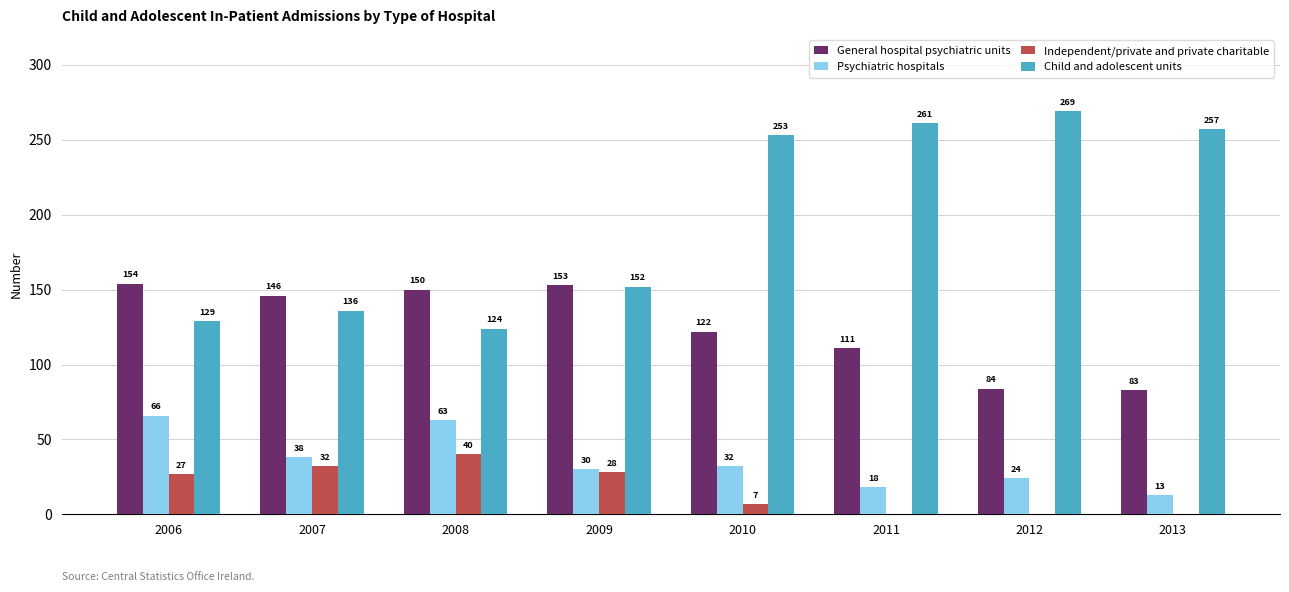

At which category is the sum across all series the highest?

2010